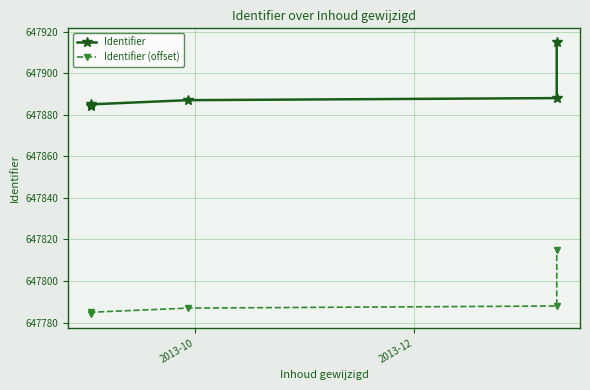

What is the maximum value for Identifier?

647915